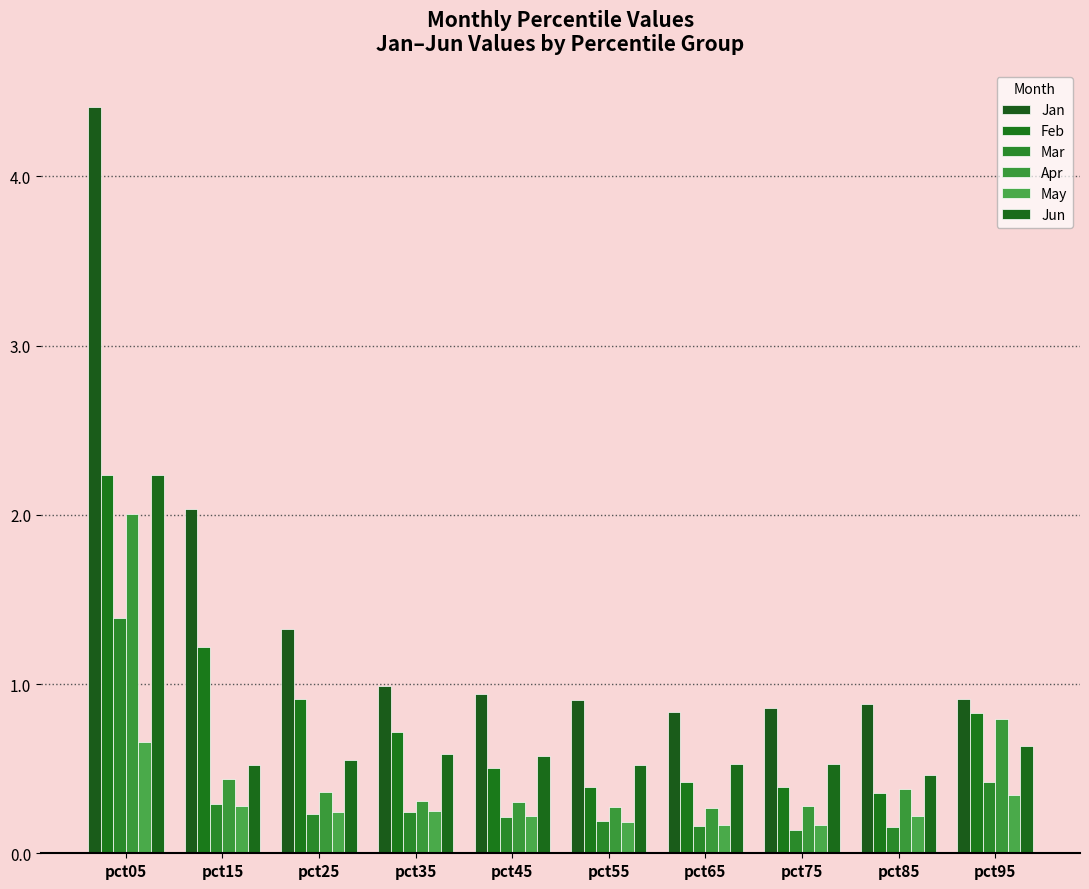

True or false: Jun has a value of 0.9 at pct15.

False